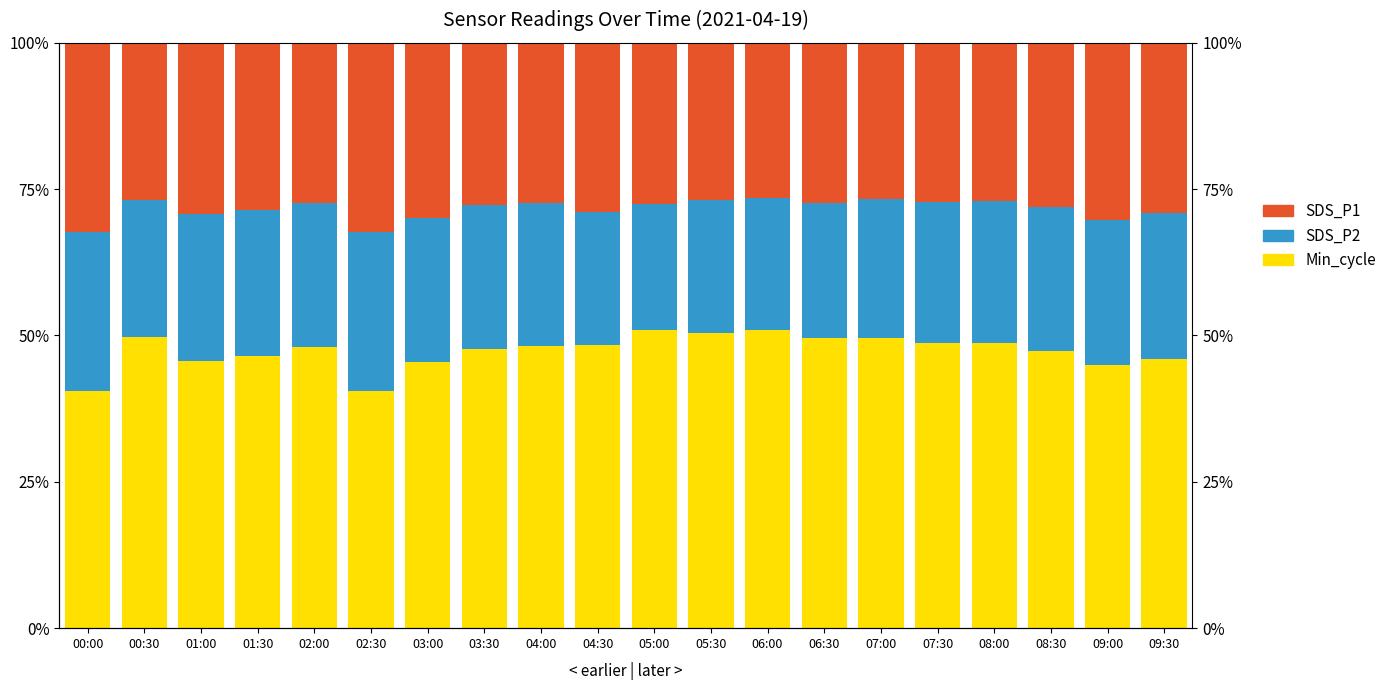

Which has a higher value, 00:30 or 09:00?

00:30